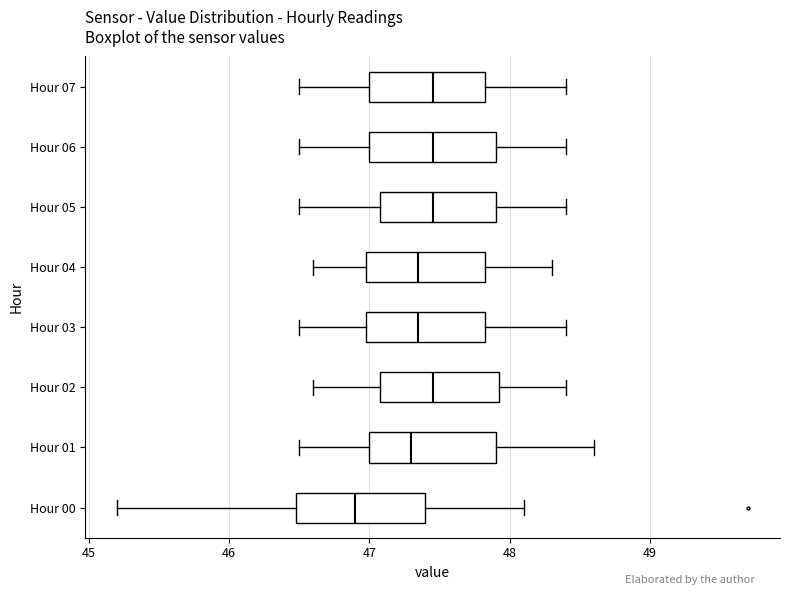

Where does the median line of the box for Hour 02 sit on the x-axis? The values are not printed on the chart, so give them approximately, as read against the axis.

47.5